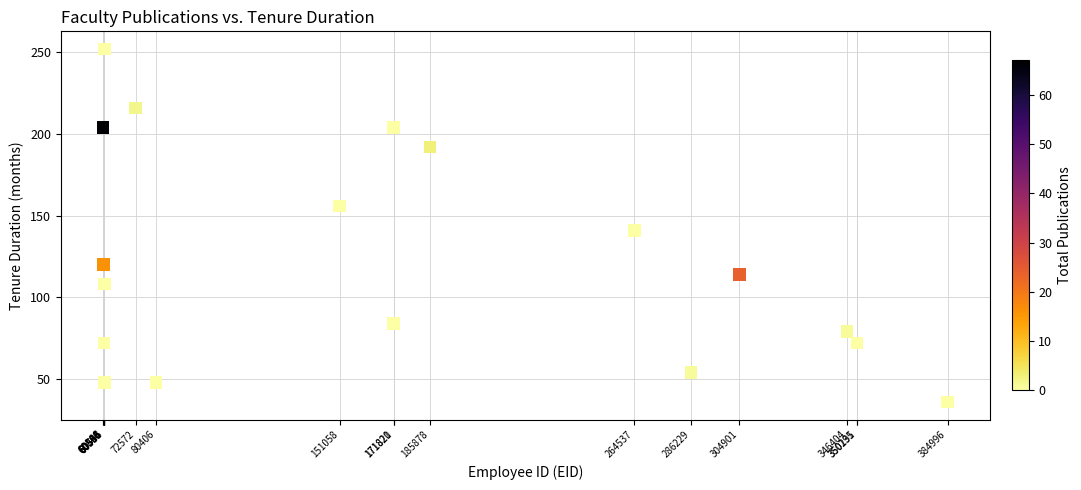

What Y value in the scatter plot is closest to 144?

141